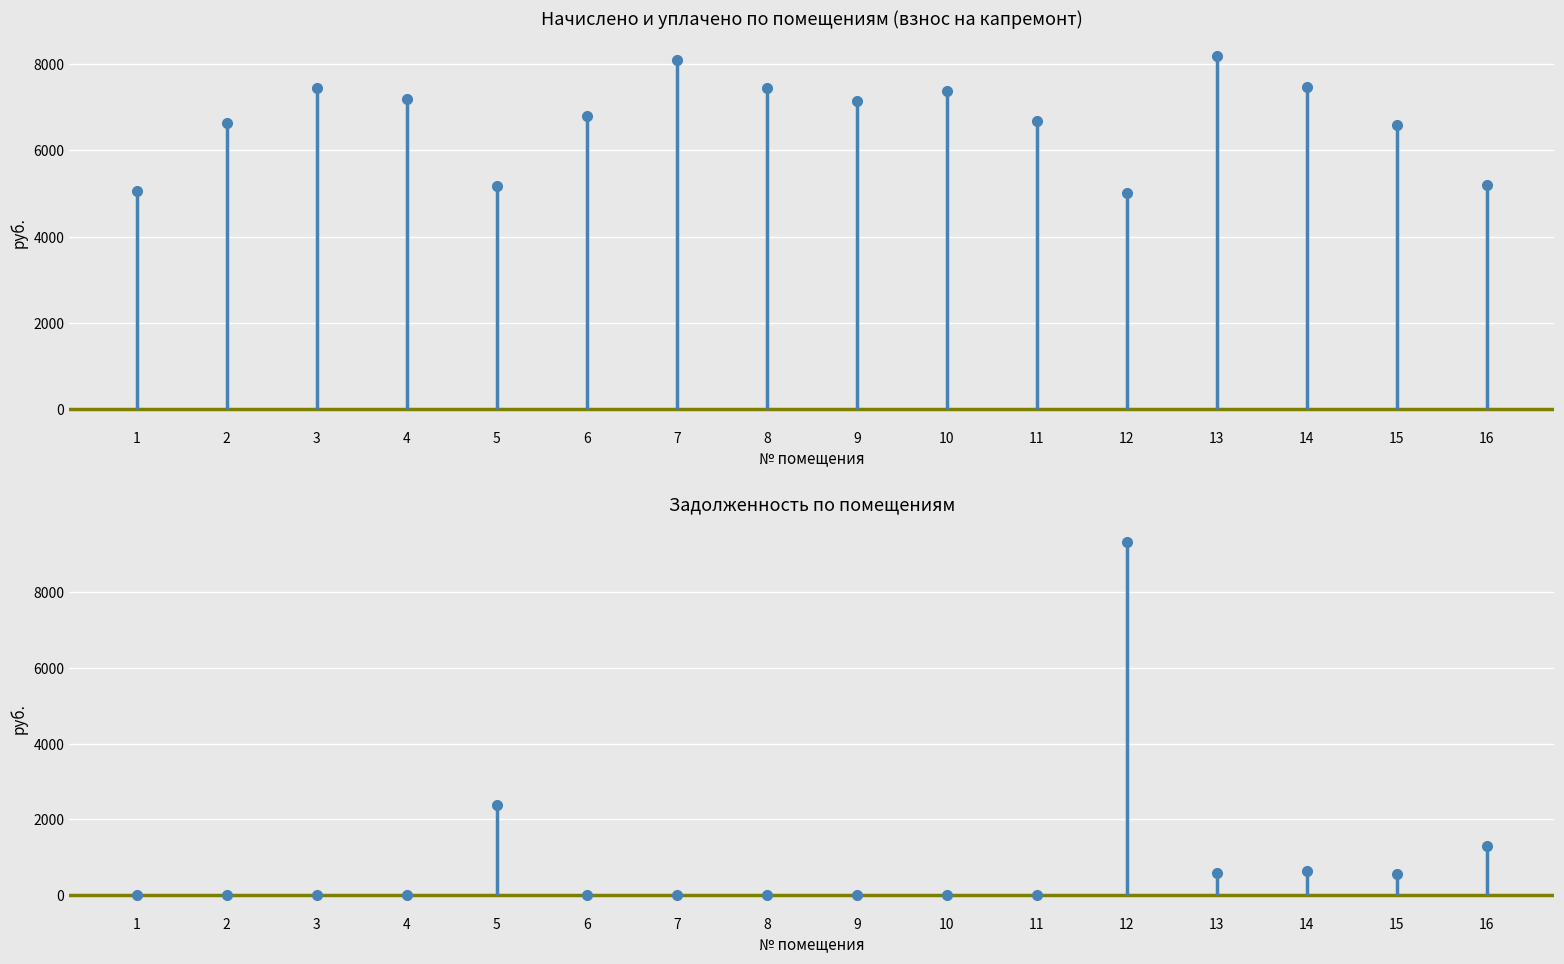

Is this an area chart (filled region under the line)?

No